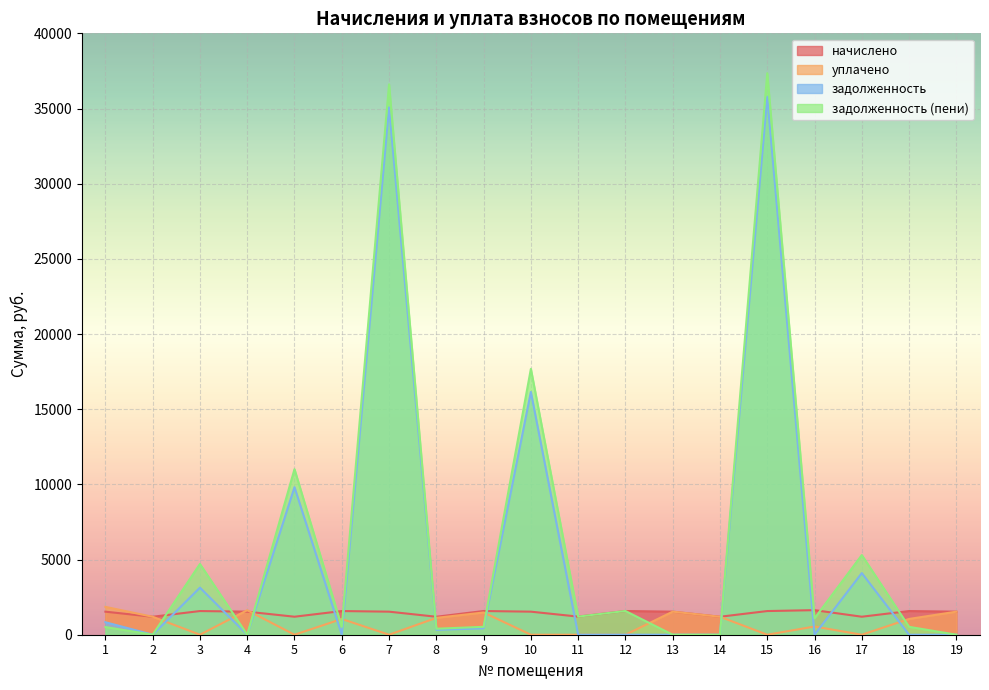

What is the sum of all начислено values?

27472.8